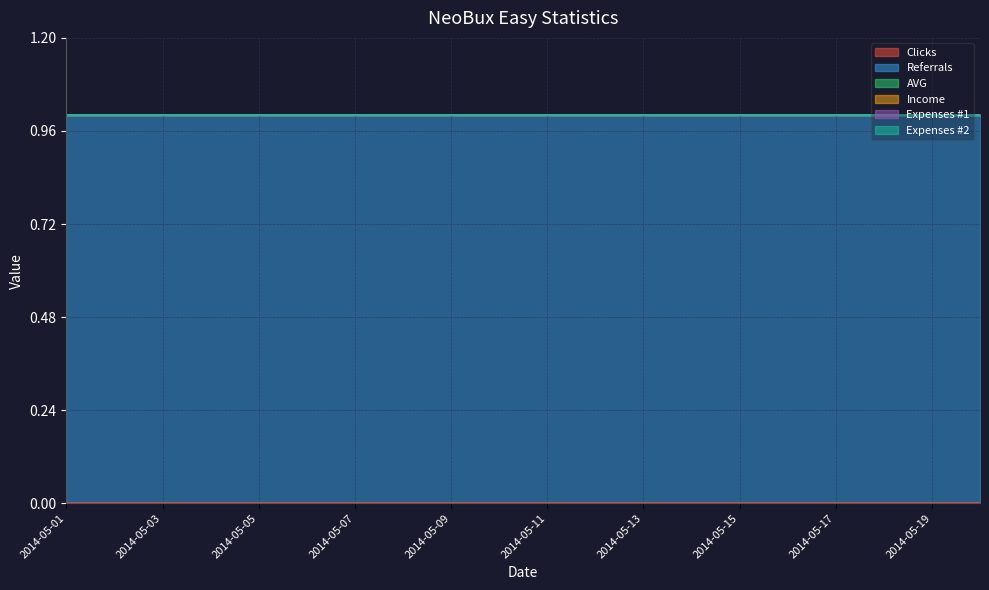

How many lines are shown in the chart?

6